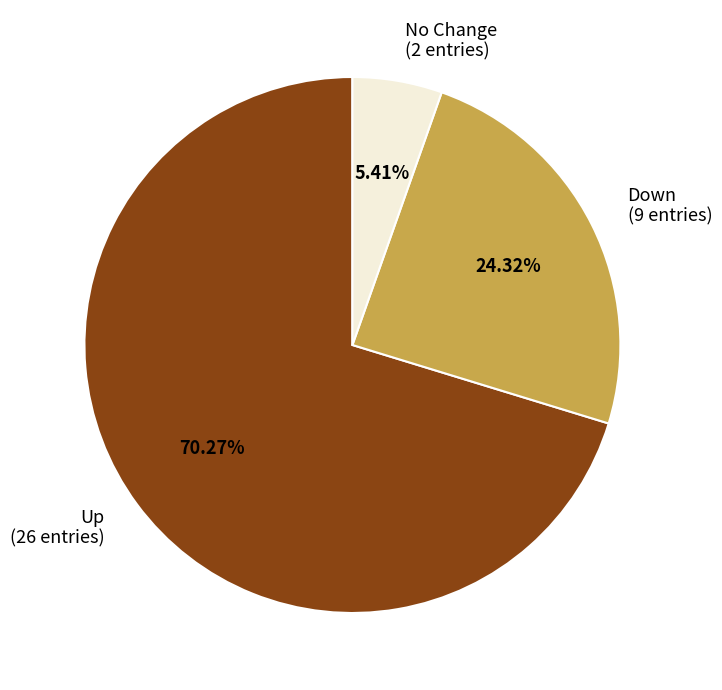

Between Up (26 entries) and Down (9 entries), which is larger?

Up (26 entries)